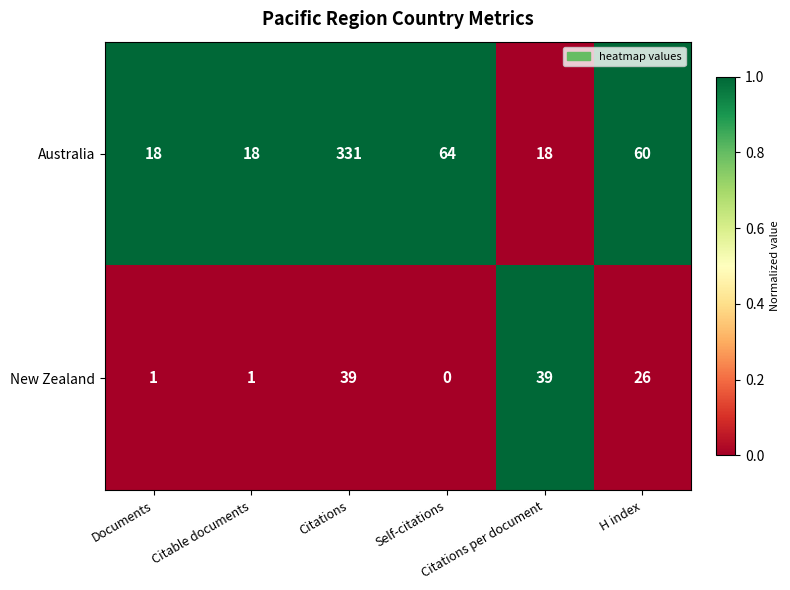

What is the average value of the New Zealand series?

18